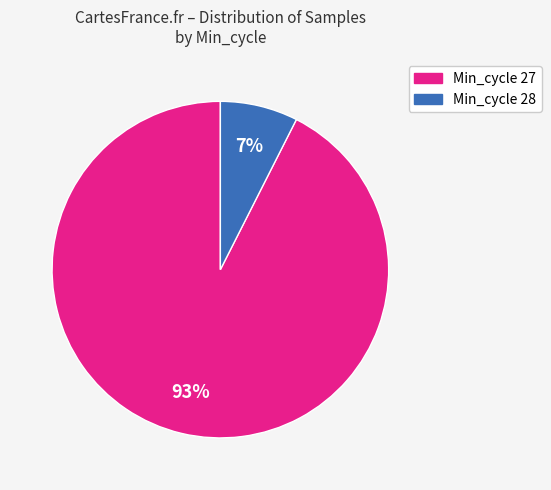

To the nearest percent, what portion does Min_cycle 28 represent?

7%